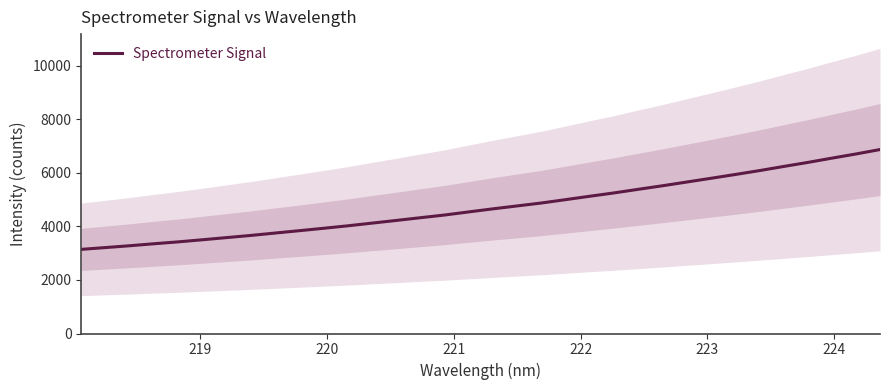

What is the maximum value shown in the chart?

6867.2